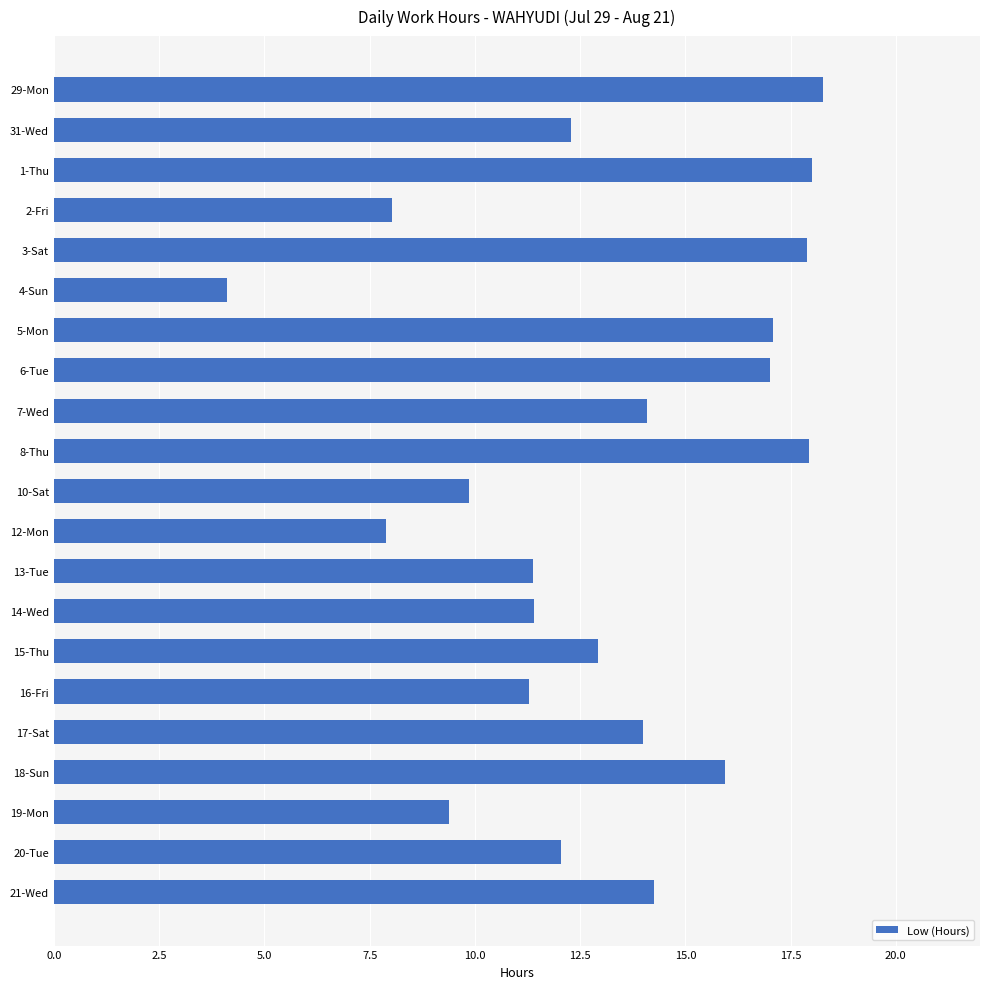

What is the approximate value at 29-Mon?

18.3